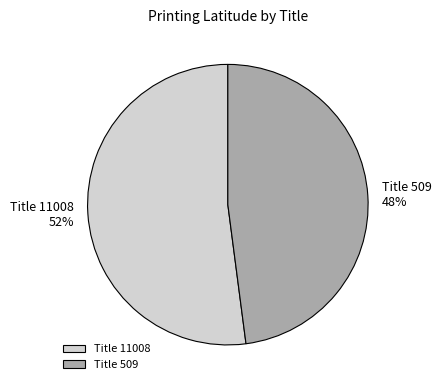

Rank the categories by value from highest to lowest.

Title 11008, Title 509